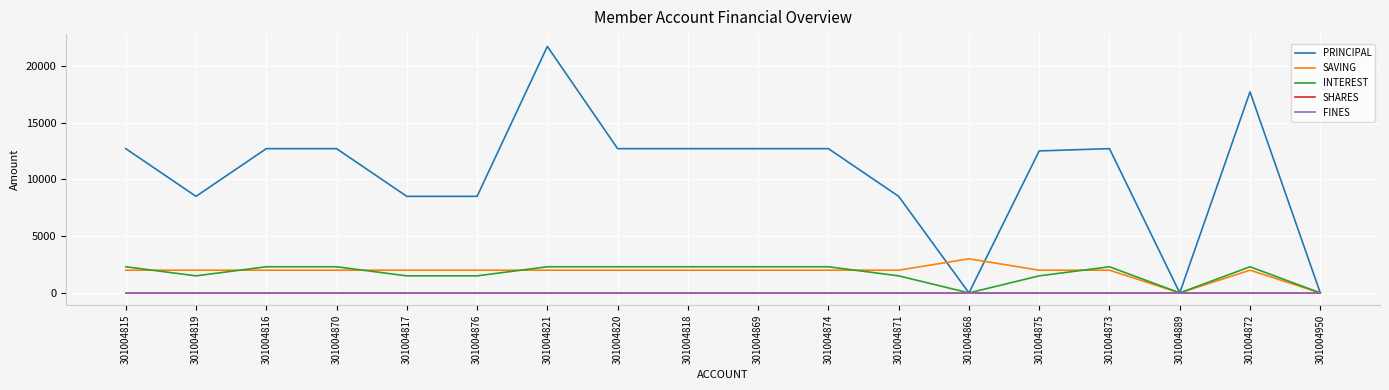

True or false: FINES and SHARES intersect in this chart.

False